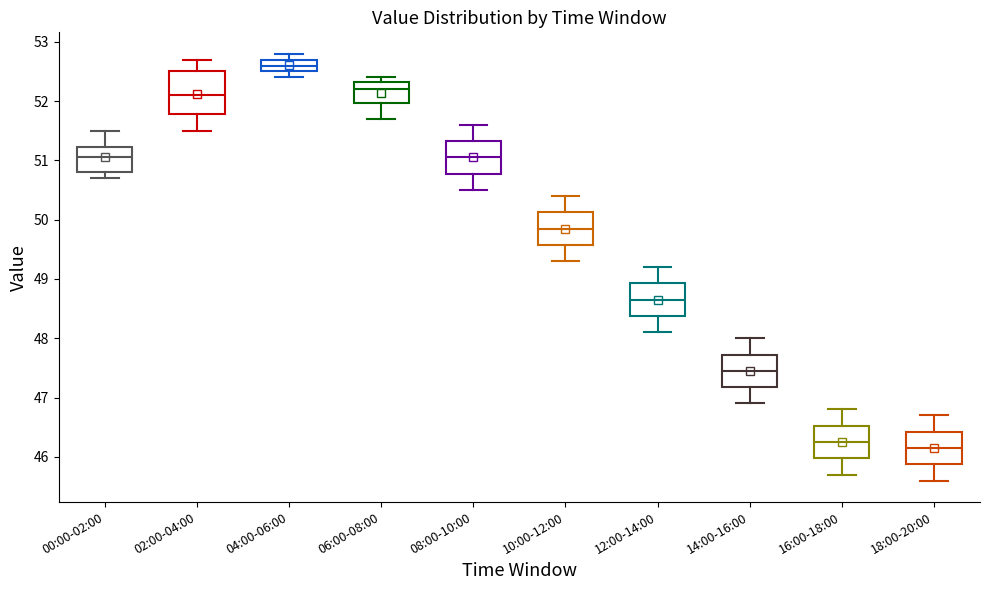

Reading left to right, transcribe this box plot: for each box, give where its median line is, the range the box spans, and where its two whiskers end, as read against the y-axis. The values are not printed on the chart, so give them approximately, as read against the axis.

00:00-02:00: median 51.1, box 50.8 to 51.2, whiskers 50.7 to 51.5
02:00-04:00: median 52.1, box 51.8 to 52.5, whiskers 51.5 to 52.7
04:00-06:00: median 52.6, box 52.5 to 52.7, whiskers 52.4 to 52.8
06:00-08:00: median 52.2, box 52.0 to 52.3, whiskers 51.7 to 52.4
08:00-10:00: median 51.1, box 50.8 to 51.3, whiskers 50.5 to 51.6
10:00-12:00: median 49.9, box 49.6 to 50.1, whiskers 49.3 to 50.4
12:00-14:00: median 48.7, box 48.4 to 48.9, whiskers 48.1 to 49.2
14:00-16:00: median 47.5, box 47.2 to 47.7, whiskers 46.9 to 48.0
16:00-18:00: median 46.3, box 46.0 to 46.5, whiskers 45.7 to 46.8
18:00-20:00: median 46.2, box 45.9 to 46.4, whiskers 45.6 to 46.7